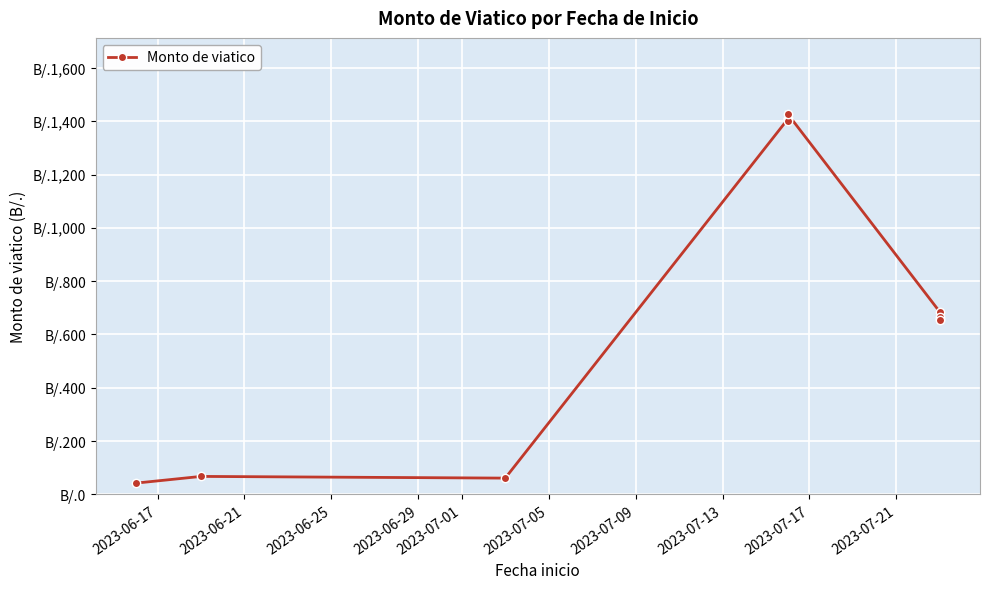

What is the difference between the second highest and minimum values?

1370.3